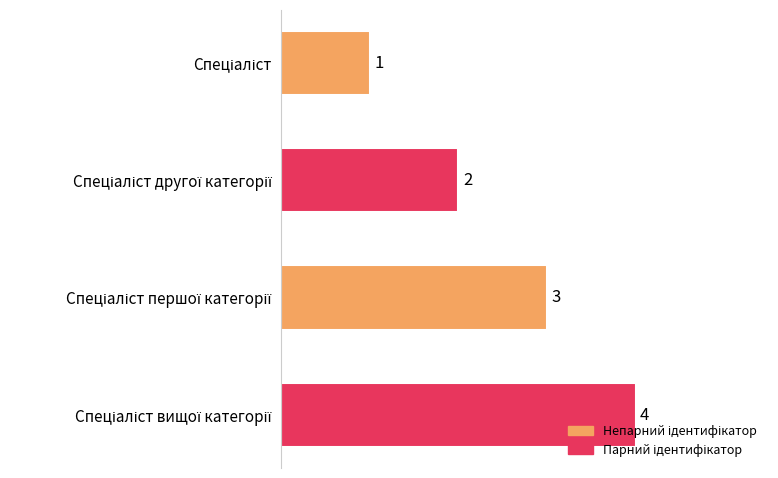

What is the smallest value displayed?

1